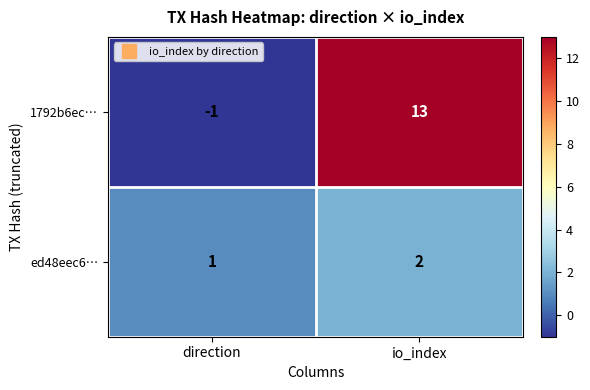

Count the number of data series in this chart.

2